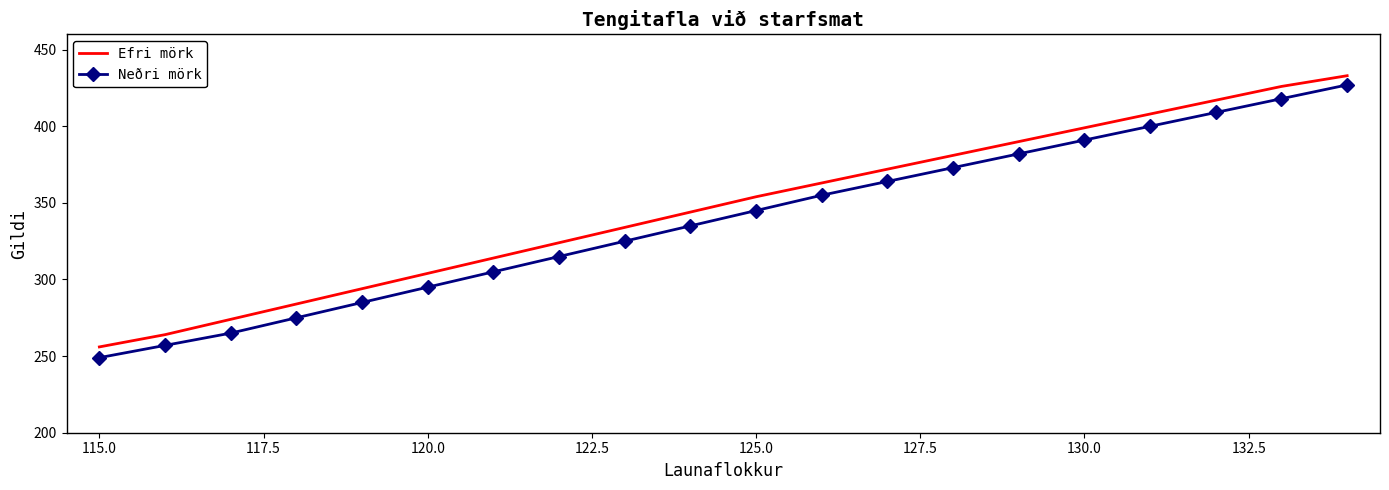

Count the number of data series in this chart.

2